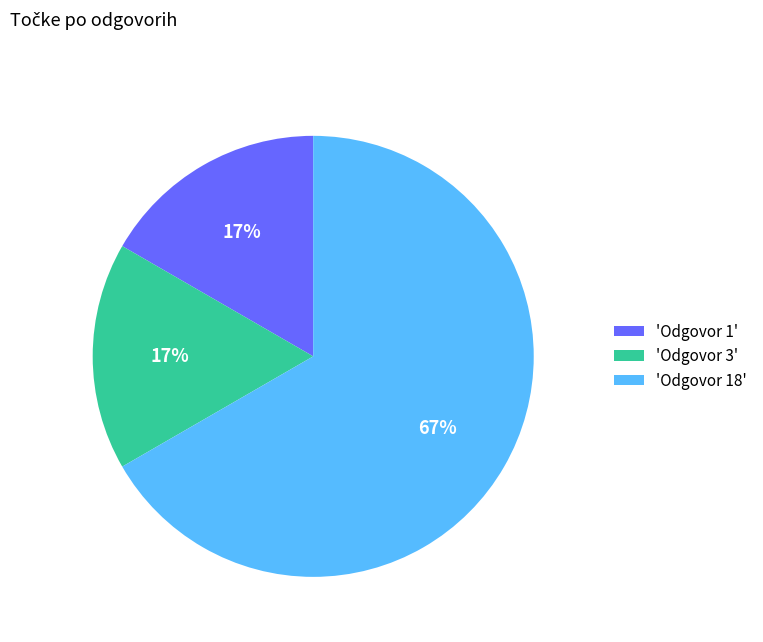

To the nearest percent, what percentage of the pie is 'Odgovor 1'?

17%